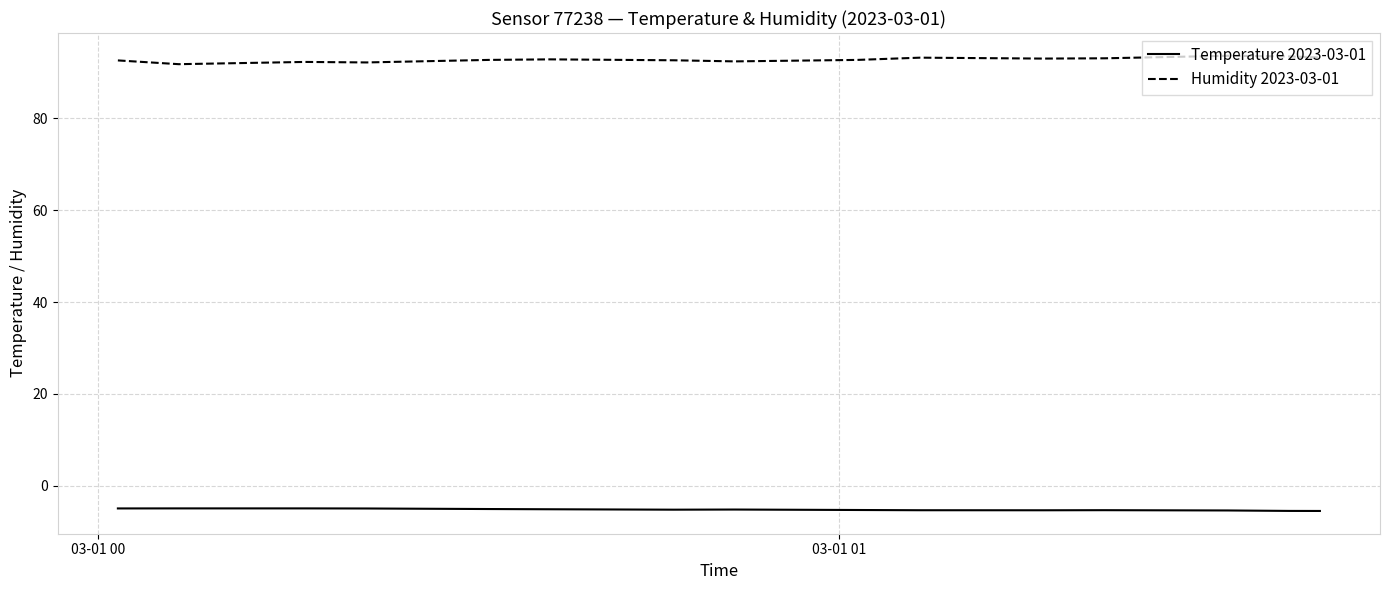

What is the maximum value shown in the chart?

93.7